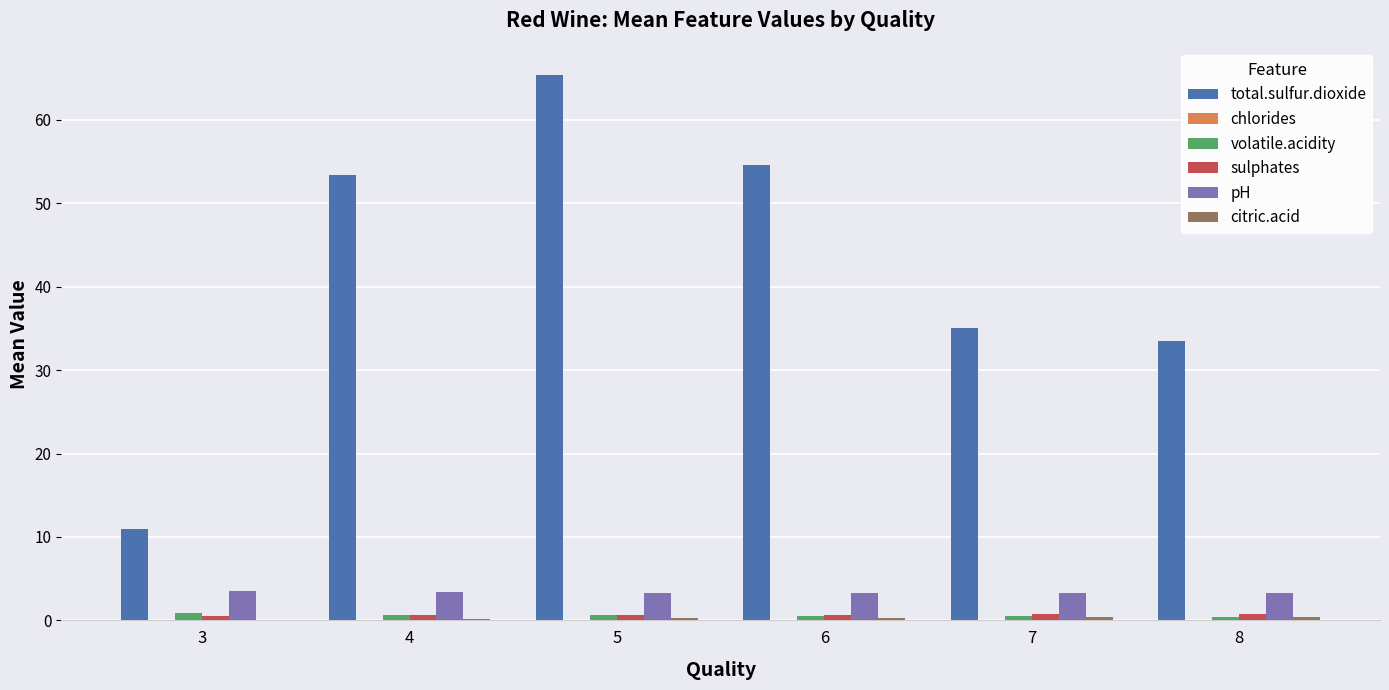

True or false: pH has a value of 5.8 at 3.

False